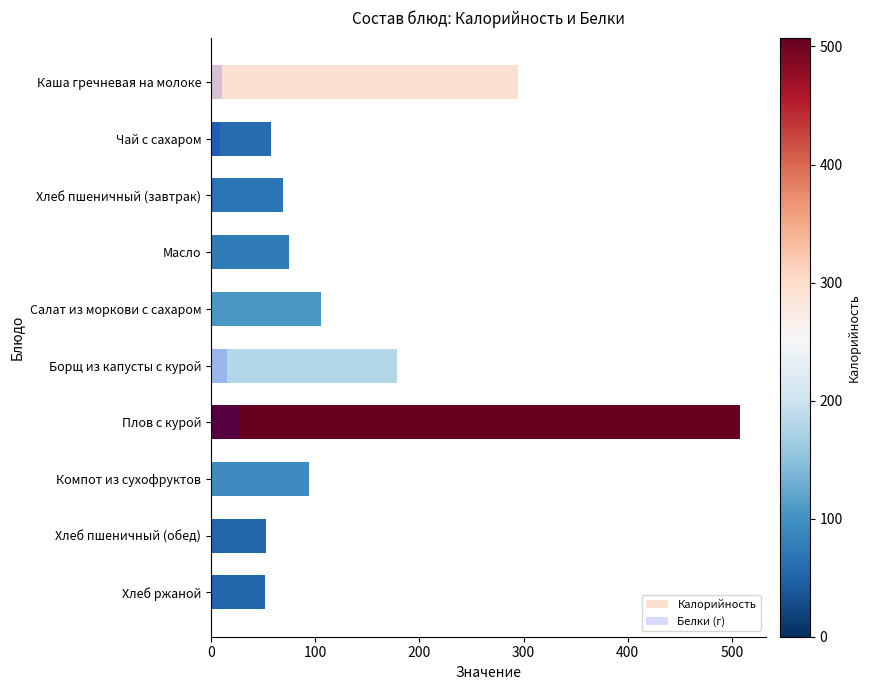

Reading left to right, extract all data points from this chart.

Калорийность: 295.0	58.0	68.9	75.0	105.9	178.8	507.5	94.2	52.4	52.2
Белки (г): 10.5	8.9	2.2	0.0	1.2	15.8	27.3	0.0	1.5	2.0